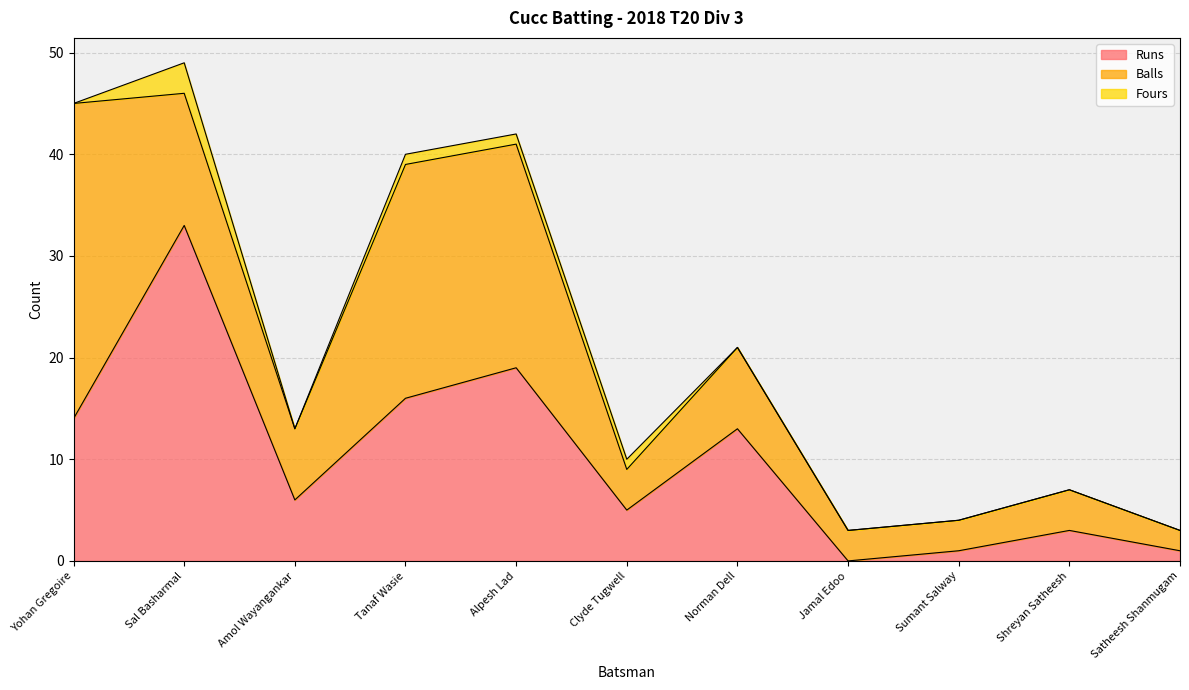

Does the chart have visible grid lines?

Yes